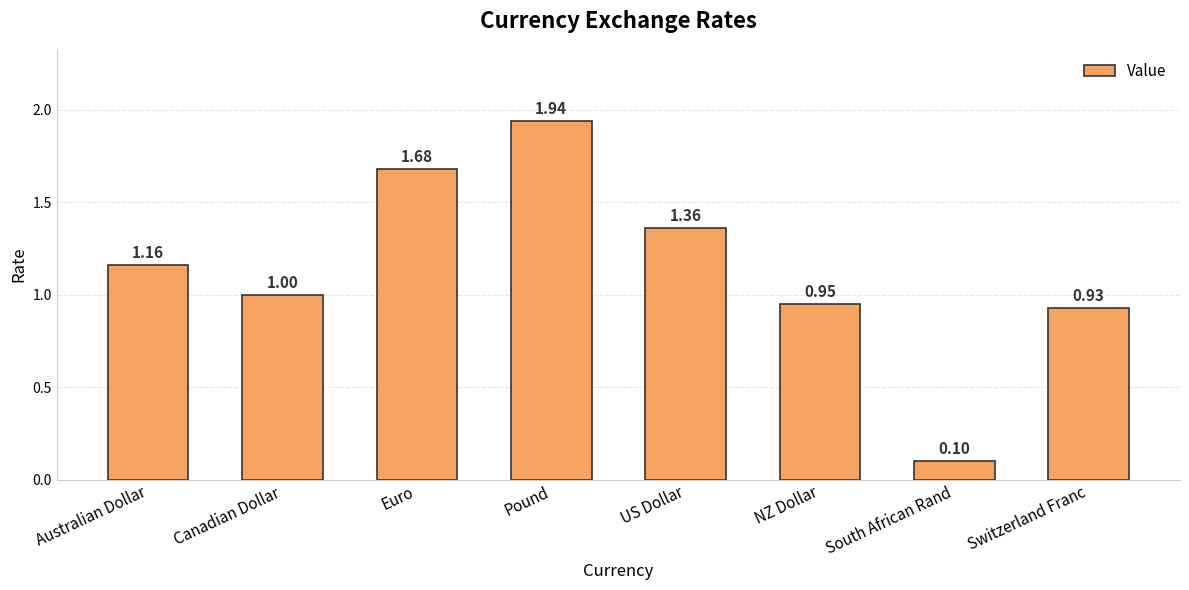

Between Canadian Dollar and US Dollar, which is larger?

US Dollar